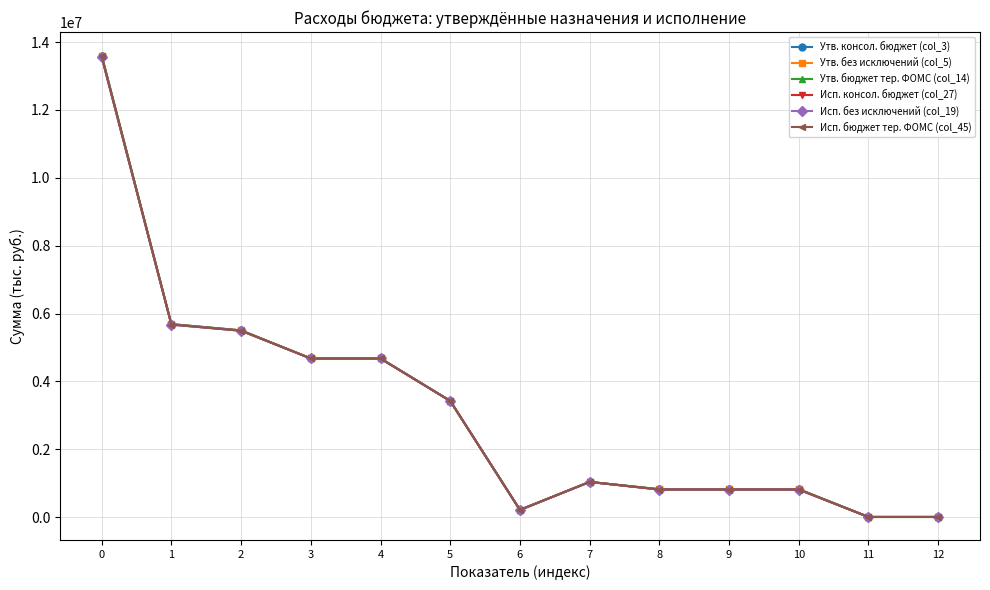

What is the difference between the Утв. без исключений (col_5) values at 2 and 6?

5289200.0